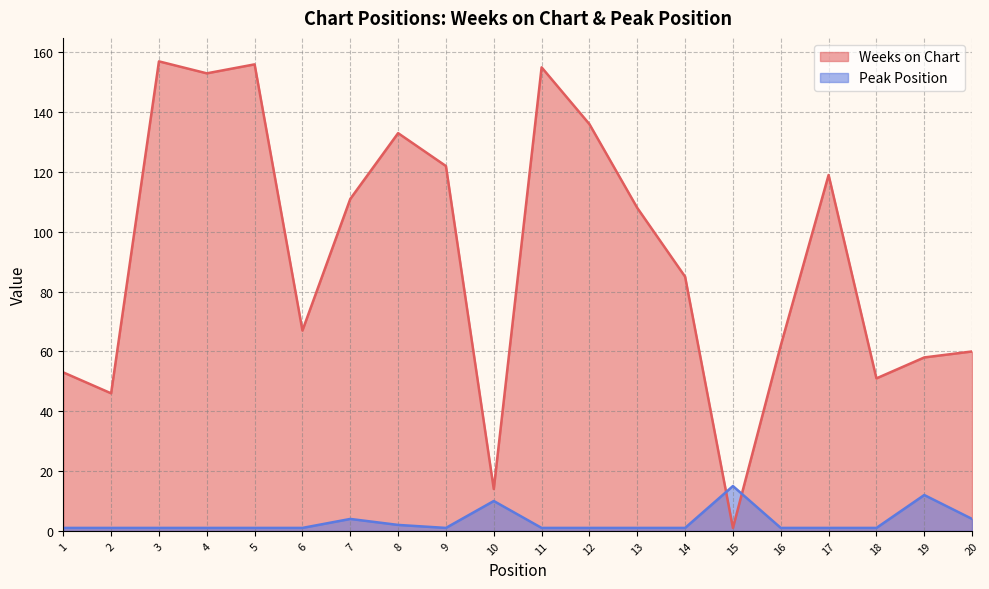

How many interior local valleys does the Peak Position series have?

1